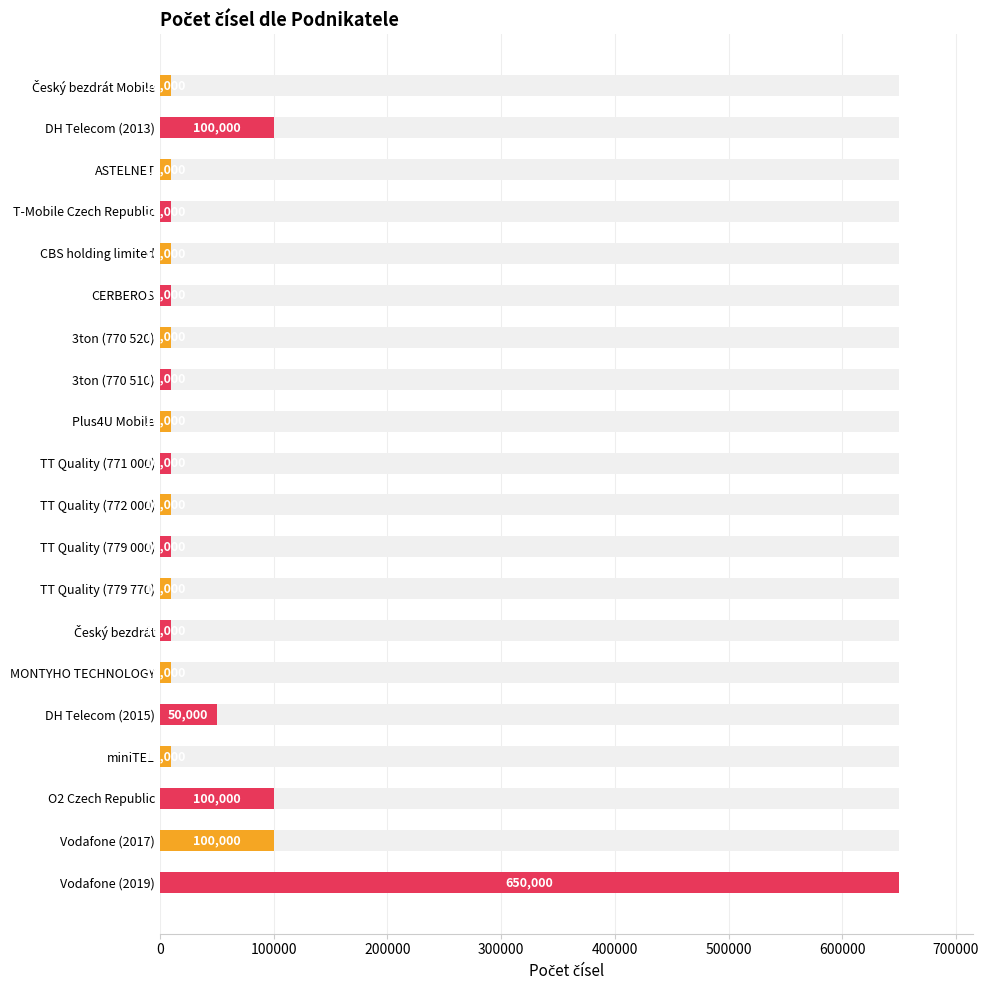

Reading left to right, transcribe all the data shown in this chart.

10000	100000	10000	10000	10000	10000	10000	10000	10000	10000	10000	10000	10000	10000	10000	50000	10000	100000	100000	650000